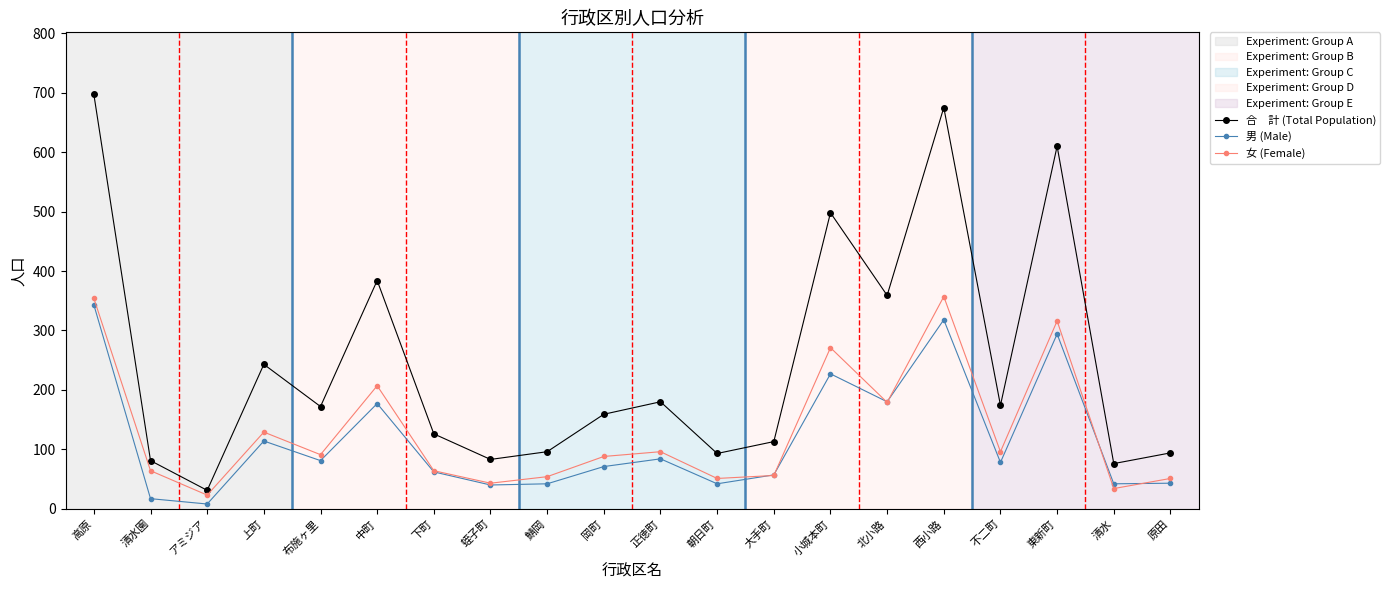

What is the label of the 10th point from the right?

正徳町